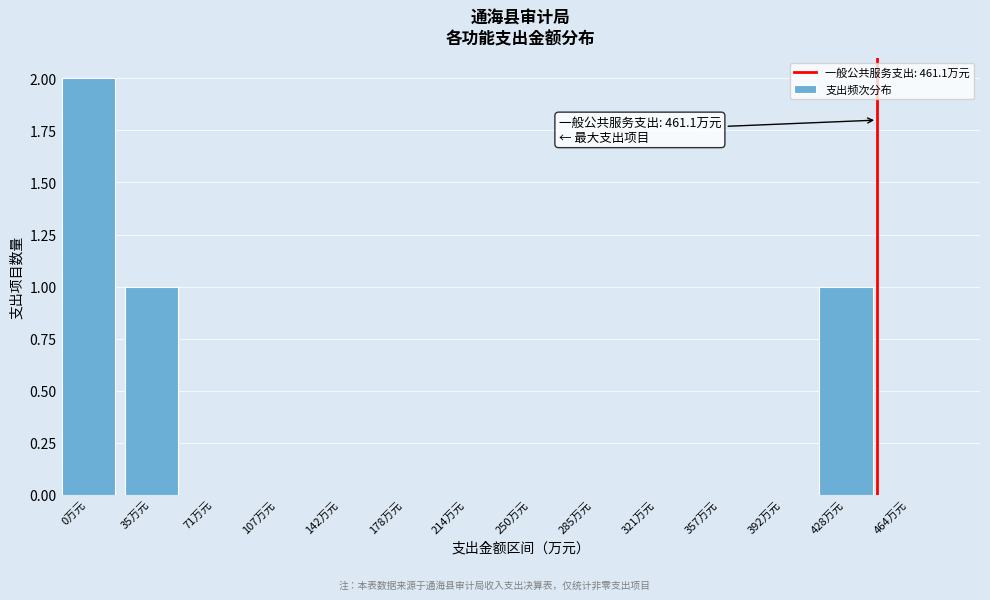

Reading left to right, what are all the values shown in this chart?

0万元=2	35万元=1	71万元=0	107万元=0	142万元=0	178万元=0	214万元=0	250万元=0	285万元=0	321万元=0	357万元=0	392万元=0	428万元=1	464万元=0